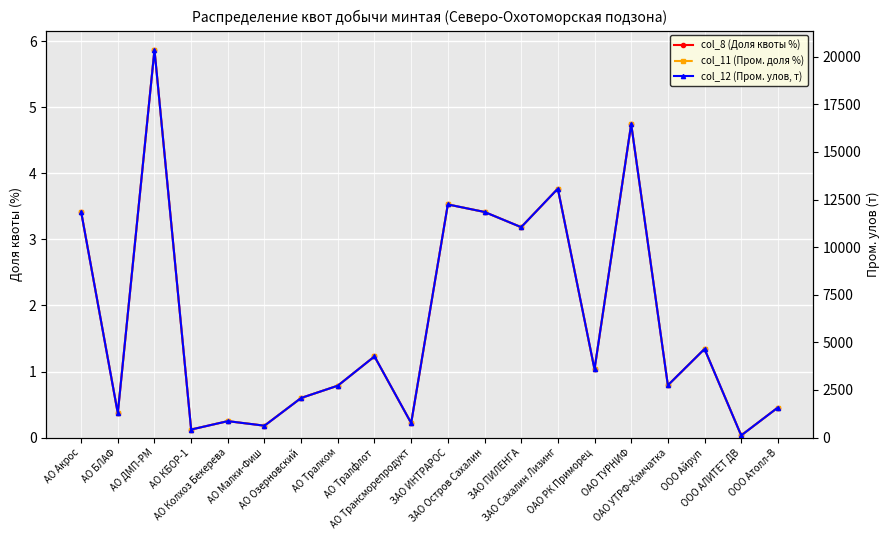

What position from the left is АО Малки-Фиш?

6